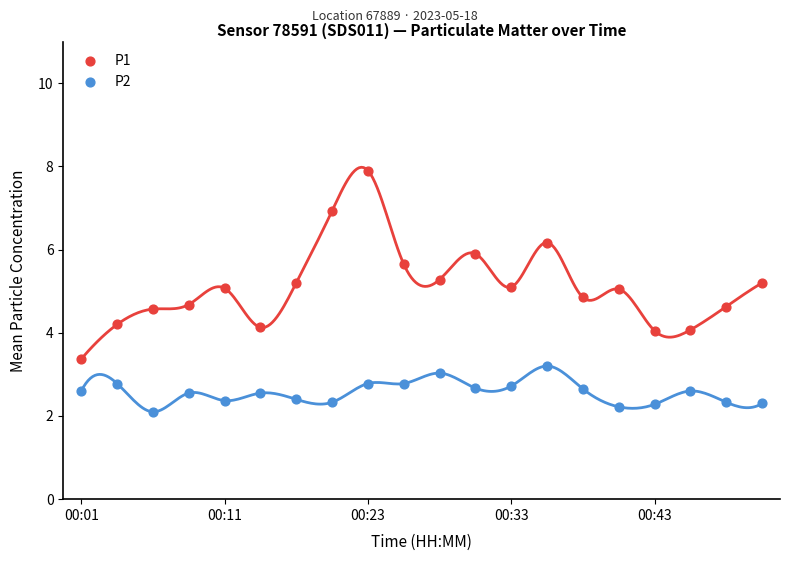

What are all the series names shown in the legend?

P1, P2